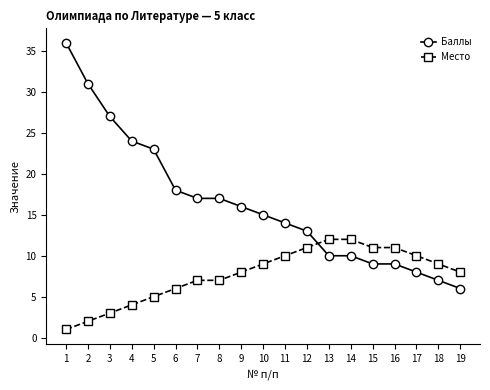

Rank the series by their average value, from highest to lowest.

Баллы, Место